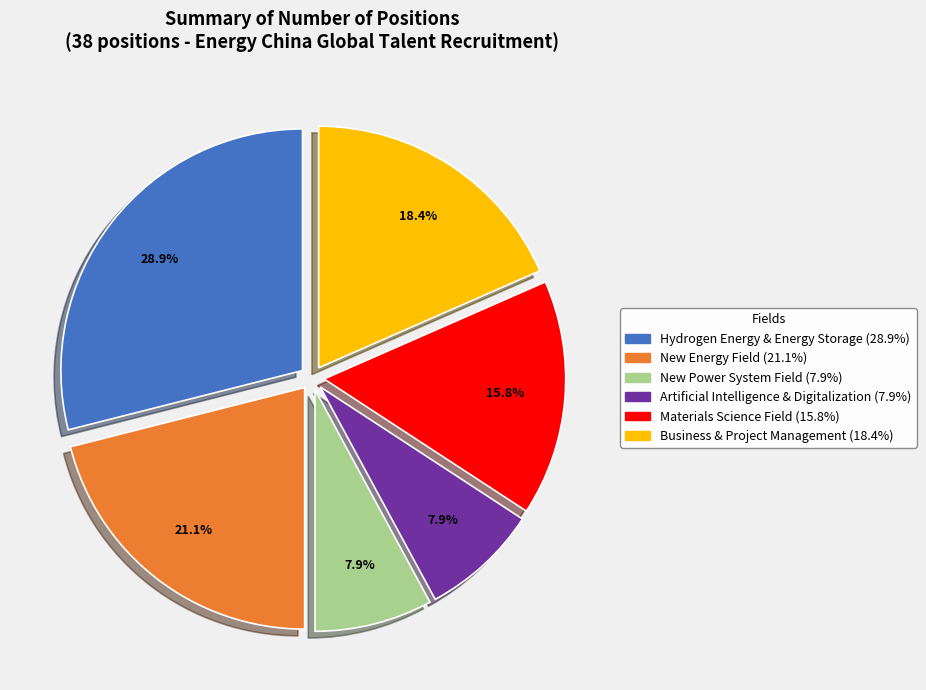

To the nearest percent, what portion does Artificial Intelligence & Digitalization represent?

8%